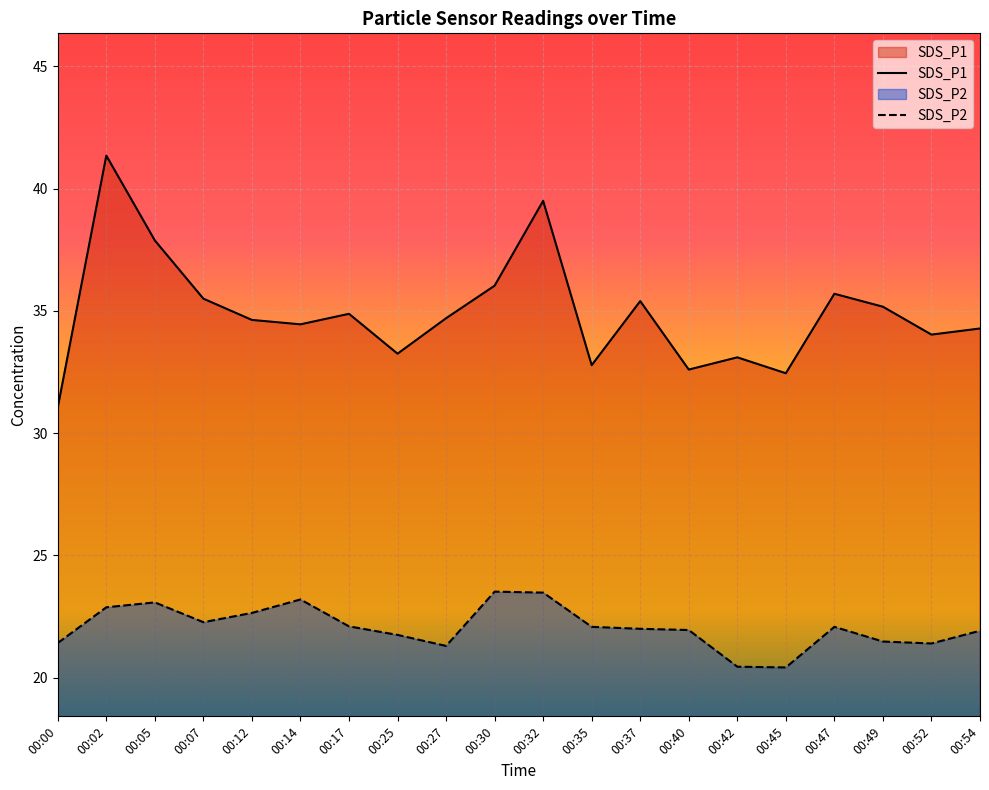

What is the difference between the second highest and minimum values in the SDS_P2 series?

3.1